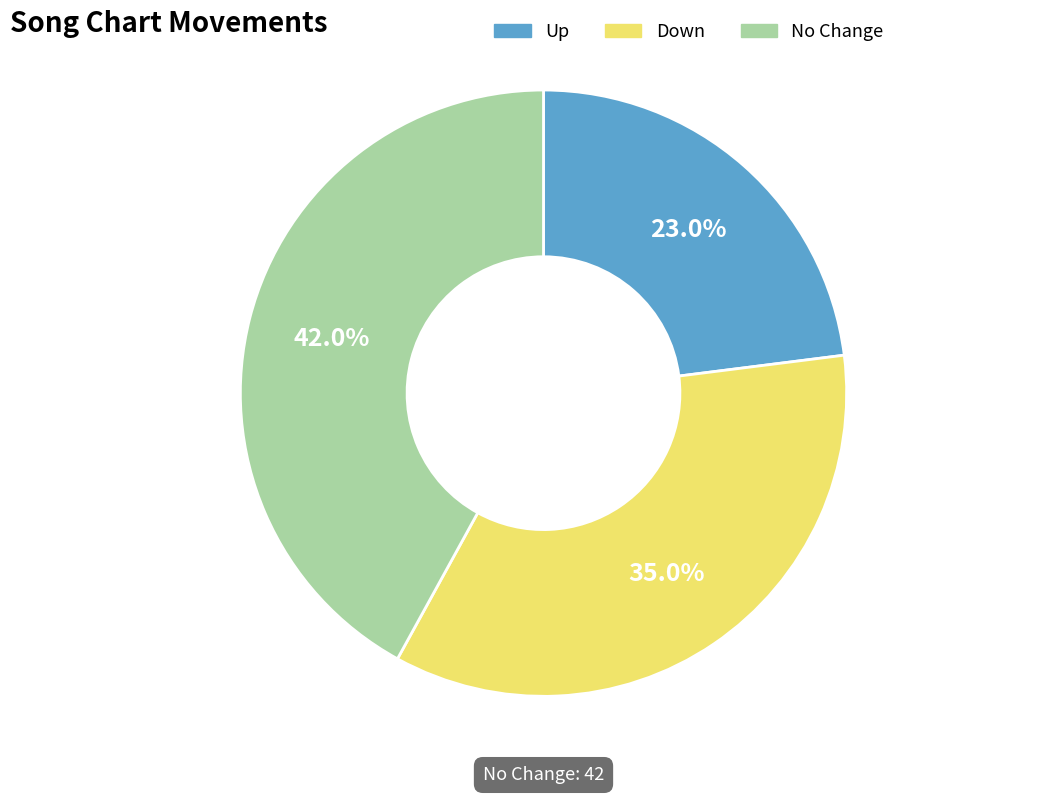

Is there any slice that represents more than half of the pie?

No